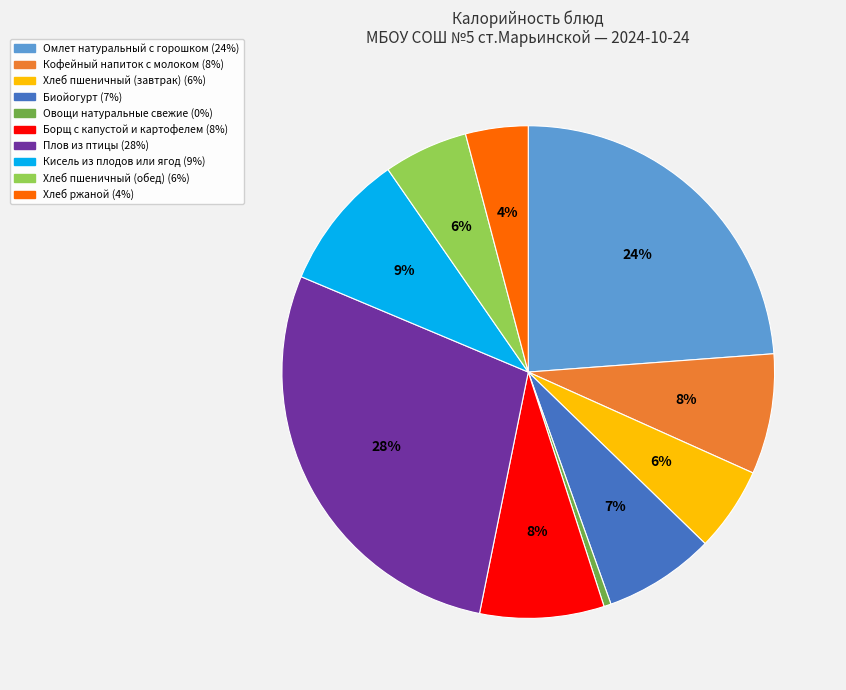

Is there any slice that represents more than half of the pie?

No